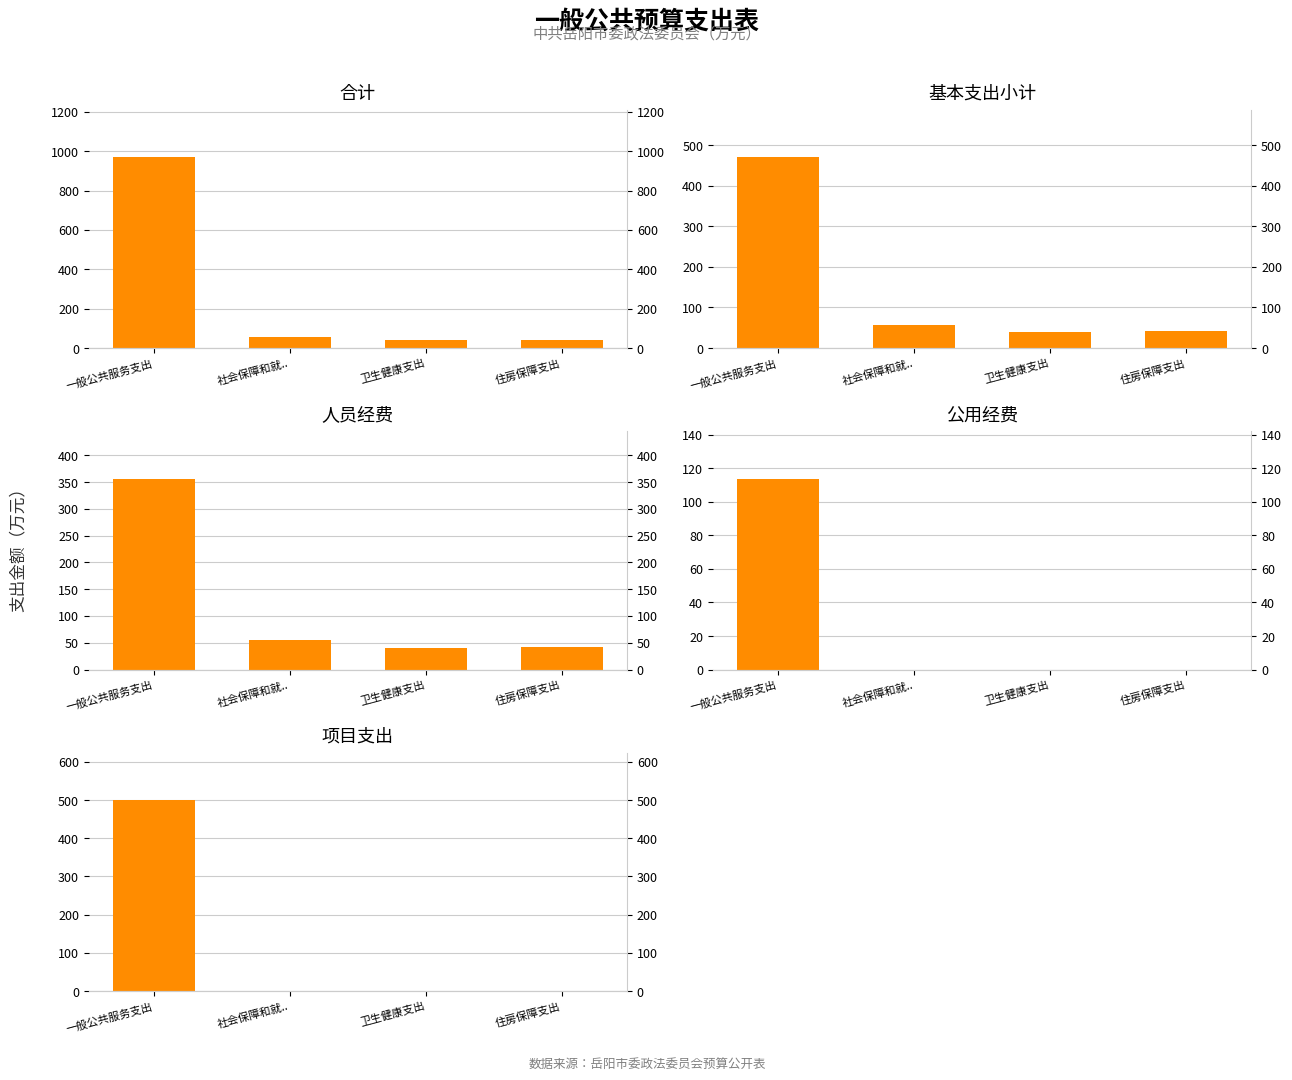

What position from the left is 卫生健康支出?

3